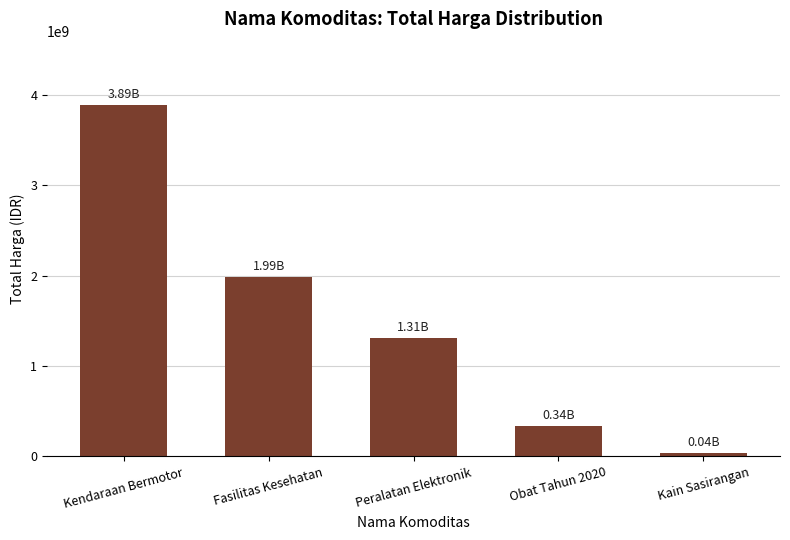

Does the chart contain stacked bars?

No